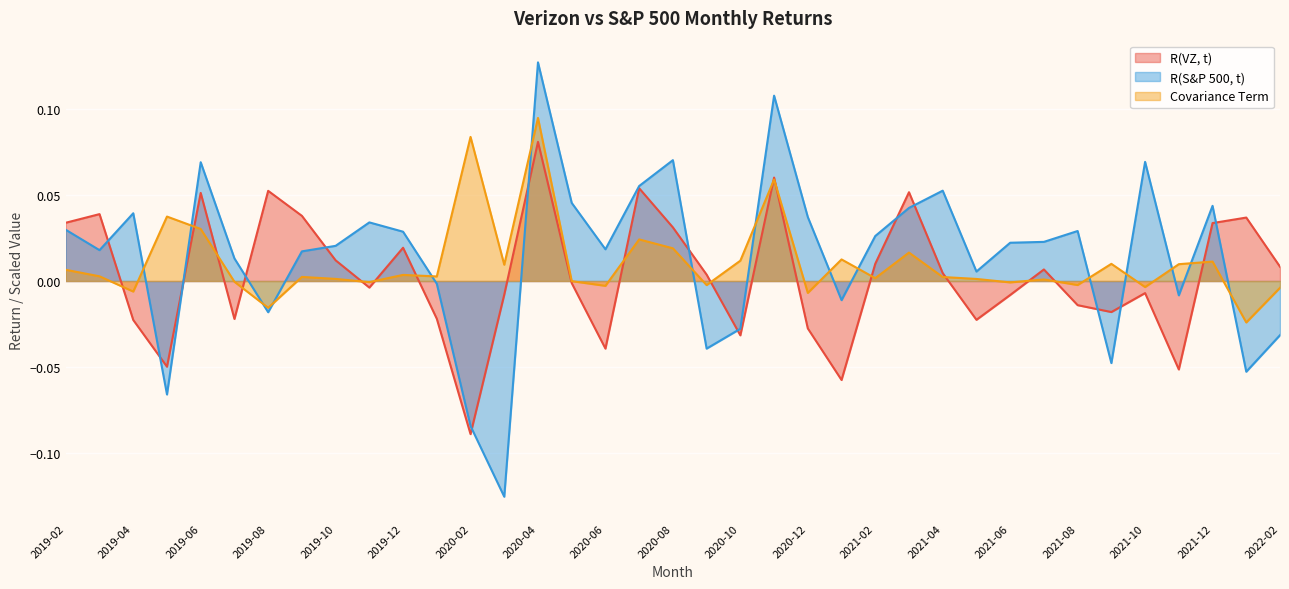

Reading left to right, list all the values displayed in this chart.

R(VZ, t): 2019-02=0.0	2019-03=0.0	2019-04=-0.0	2019-05=-0.0	2019-06=0.1	2019-07=-0.0	2019-08=0.1	2019-09=0.0	2019-10=0.0	2019-11=-0.0	2019-12=0.0	2020-01=-0.0	2020-02=-0.1	2020-03=-0.0	2020-04=0.1	2020-05=-0.0	2020-06=-0.0	2020-07=0.1	2020-08=0.0	2020-09=0.0	2020-10=-0.0	2020-11=0.1	2020-12=-0.0	2021-01=-0.1	2021-02=0.0	2021-03=0.1	2021-04=0.0	2021-05=-0.0	2021-06=-0.0	2021-07=0.0	2021-08=-0.0	2021-09=-0.0	2021-10=-0.0	2021-11=-0.1	2021-12=0.0	2022-01=0.0	2022-02=0.0
R(S&P 500, t): 2019-02=0.0	2019-03=0.0	2019-04=0.0	2019-05=-0.1	2019-06=0.1	2019-07=0.0	2019-08=-0.0	2019-09=0.0	2019-10=0.0	2019-11=0.0	2019-12=0.0	2020-01=-0.0	2020-02=-0.1	2020-03=-0.1	2020-04=0.1	2020-05=0.0	2020-06=0.0	2020-07=0.1	2020-08=0.1	2020-09=-0.0	2020-10=-0.0	2020-11=0.1	2020-12=0.0	2021-01=-0.0	2021-02=0.0	2021-03=0.0	2021-04=0.1	2021-05=0.0	2021-06=0.0	2021-07=0.0	2021-08=0.0	2021-09=-0.0	2021-10=0.1	2021-11=-0.0	2021-12=0.0	2022-01=-0.1	2022-02=-0.0
Covariance Term: 2019-02=0.0	2019-03=0.0	2019-04=-0.0	2019-05=0.0	2019-06=0.0	2019-07=-0.0	2019-08=-0.0	2019-09=0.0	2019-10=0.0	2019-11=-0.0	2019-12=0.0	2020-01=0.0	2020-02=0.1	2020-03=0.0	2020-04=0.1	2020-05=-0.0	2020-06=-0.0	2020-07=0.0	2020-08=0.0	2020-09=-0.0	2020-10=0.0	2020-11=0.1	2020-12=-0.0	2021-01=0.0	2021-02=0.0	2021-03=0.0	2021-04=0.0	2021-05=0.0	2021-06=-0.0	2021-07=0.0	2021-08=-0.0	2021-09=0.0	2021-10=-0.0	2021-11=0.0	2021-12=0.0	2022-01=-0.0	2022-02=-0.0